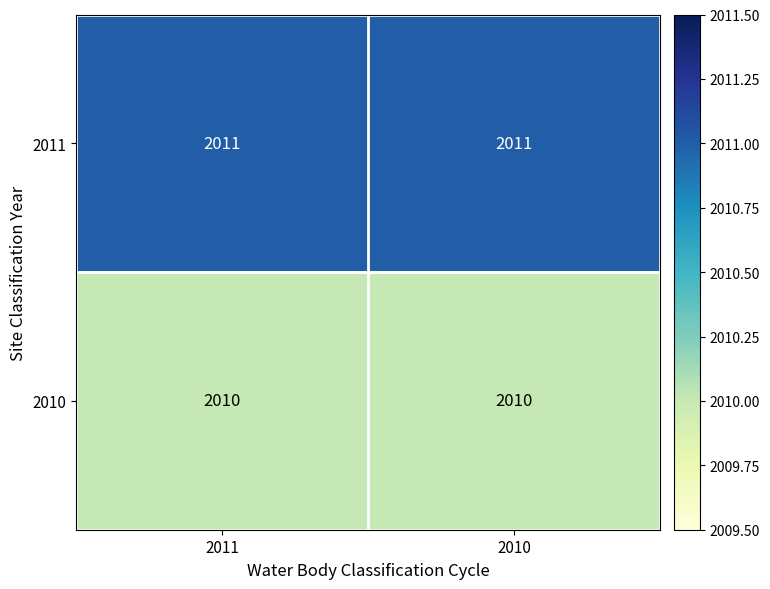

What is the lowest value of the 2011 series?

2011